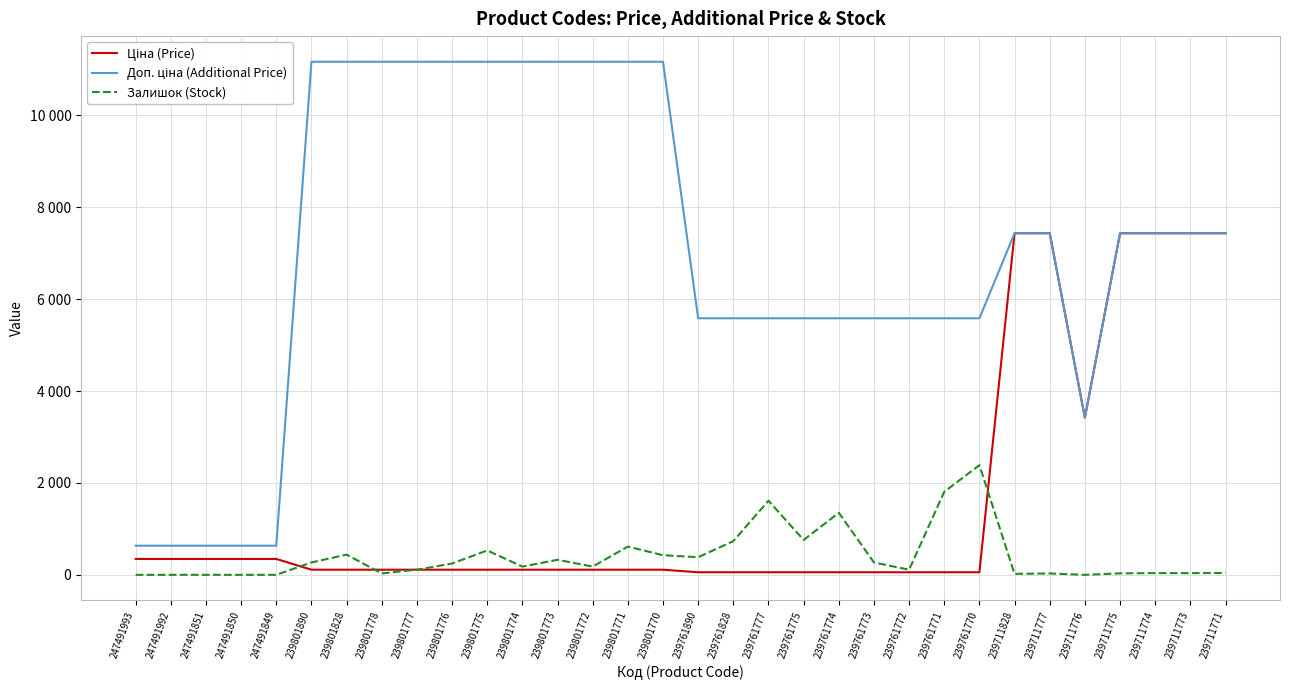

Does the chart display data point markers on the line(s)?

No